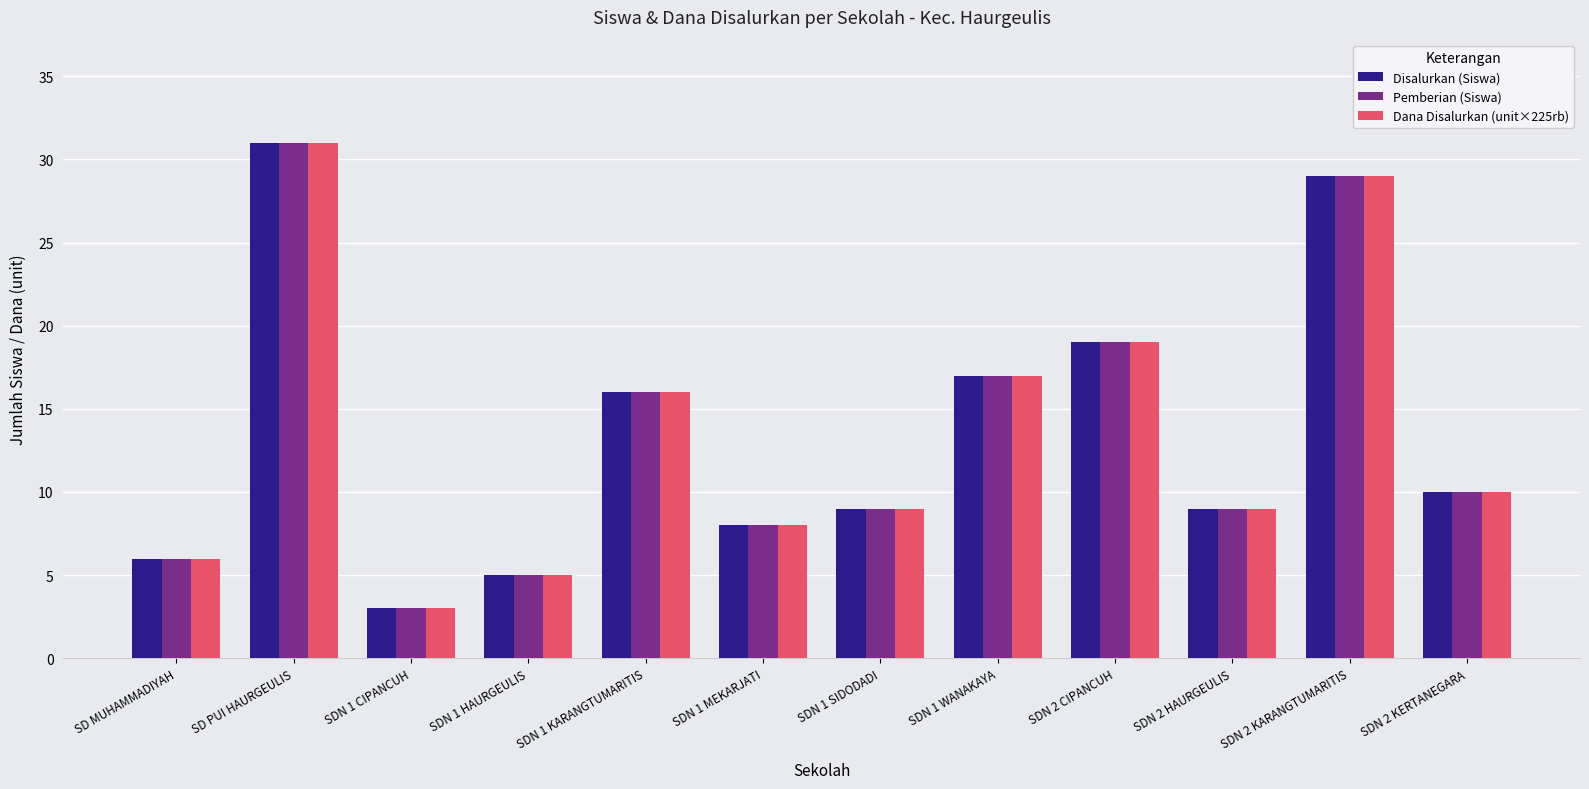

What is the total value across all series at SDN 1 KARANGTUMARITIS?

48